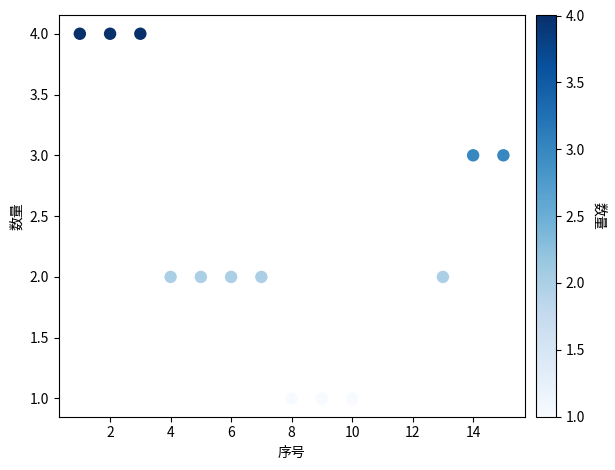

What is the range of Y values (max minus min)?

3